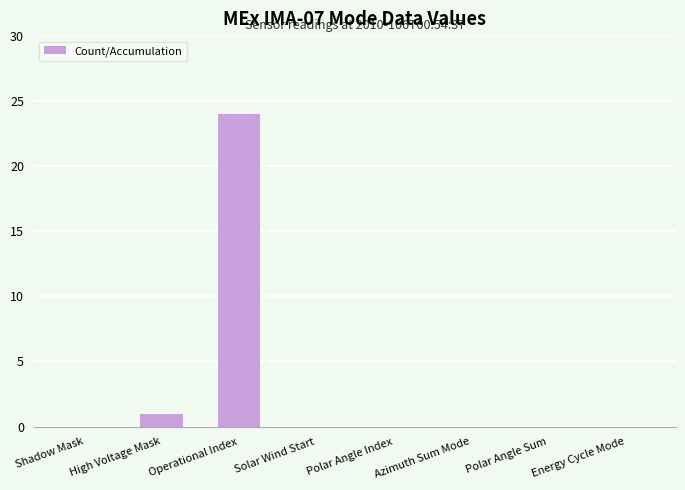

What is the change in value from Operational Index to Energy Cycle Mode?

-24